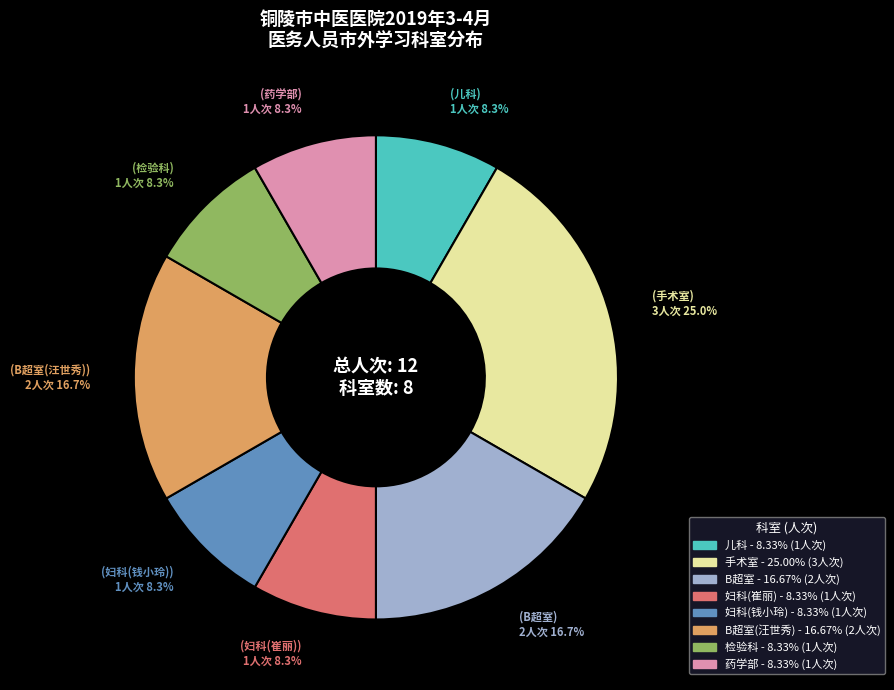

Is there any slice that represents more than half of the pie?

No